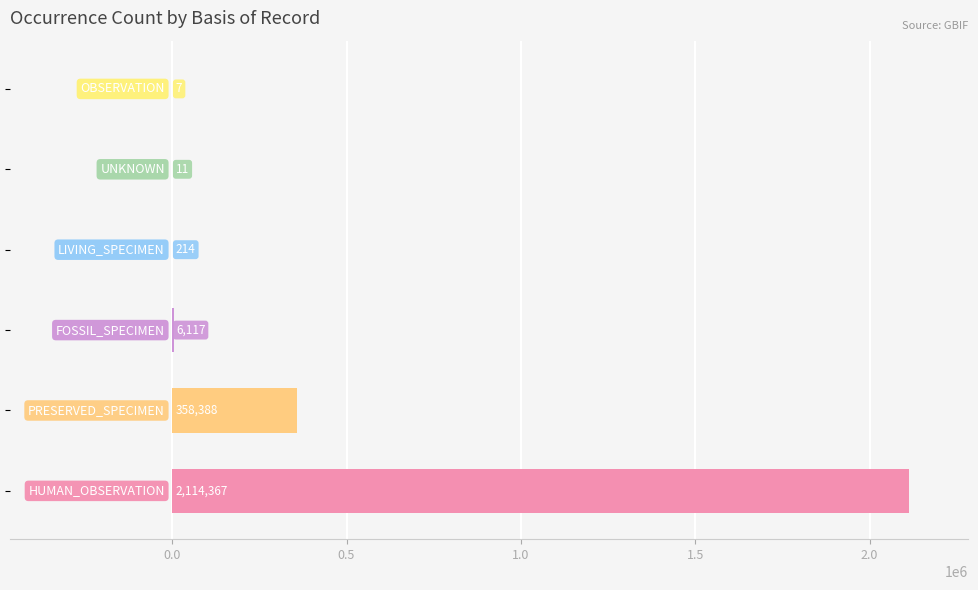

What is the sum of all values?

2479104